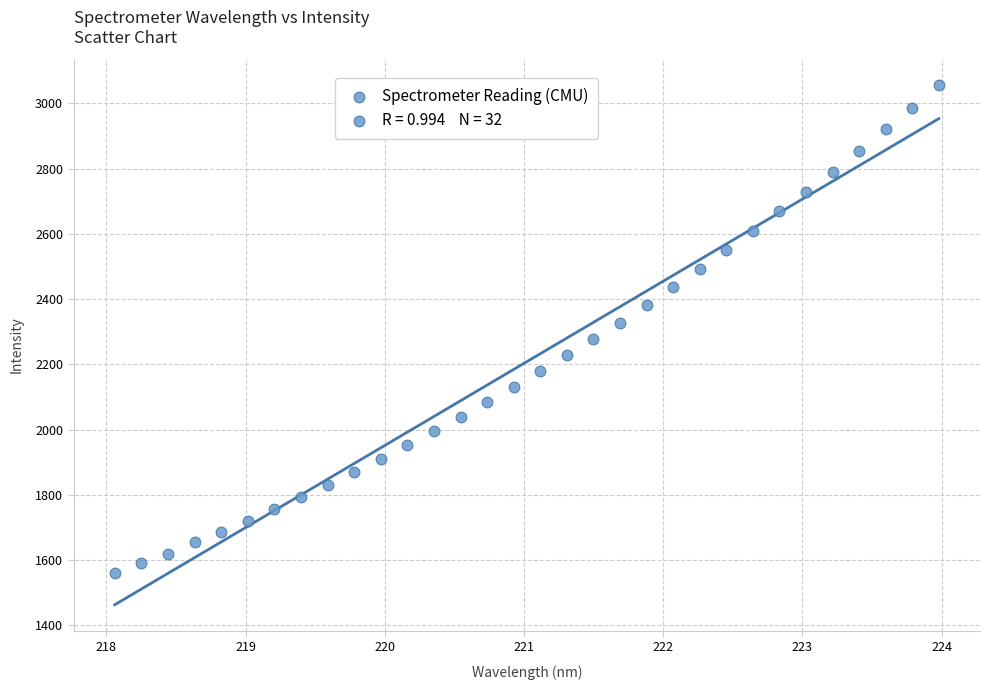

What is the range of Y values (max minus min)?

1495.0